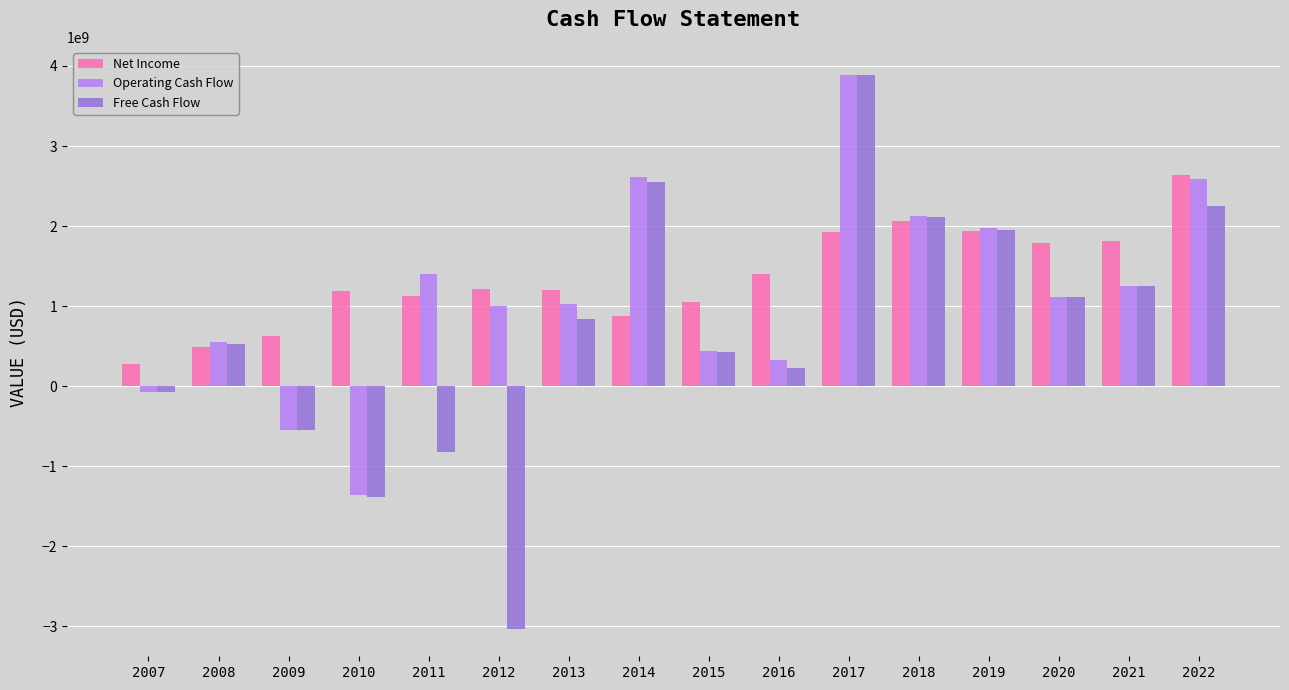

Is the value of Net Income at 2021 greater than the value of Operating Cash Flow at 2016?

Yes